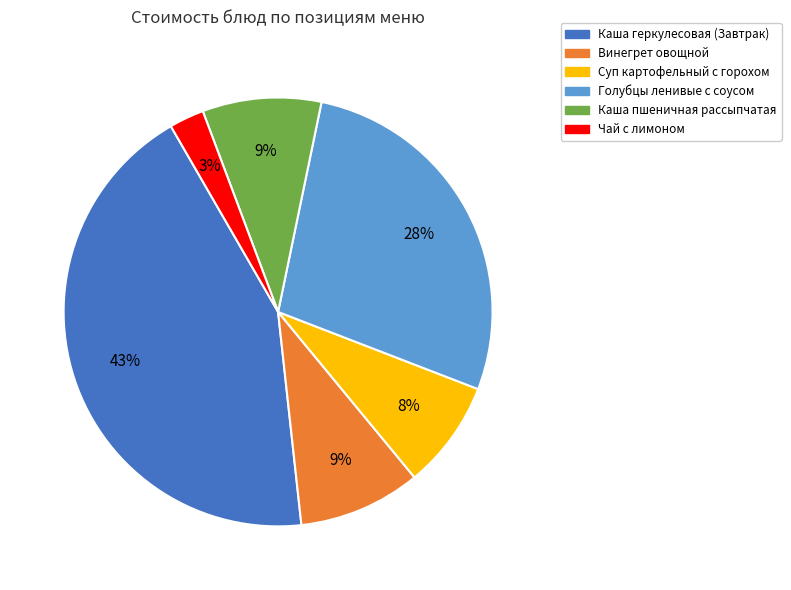

Is it true that Чай с лимоном is 3% of the pie?

True